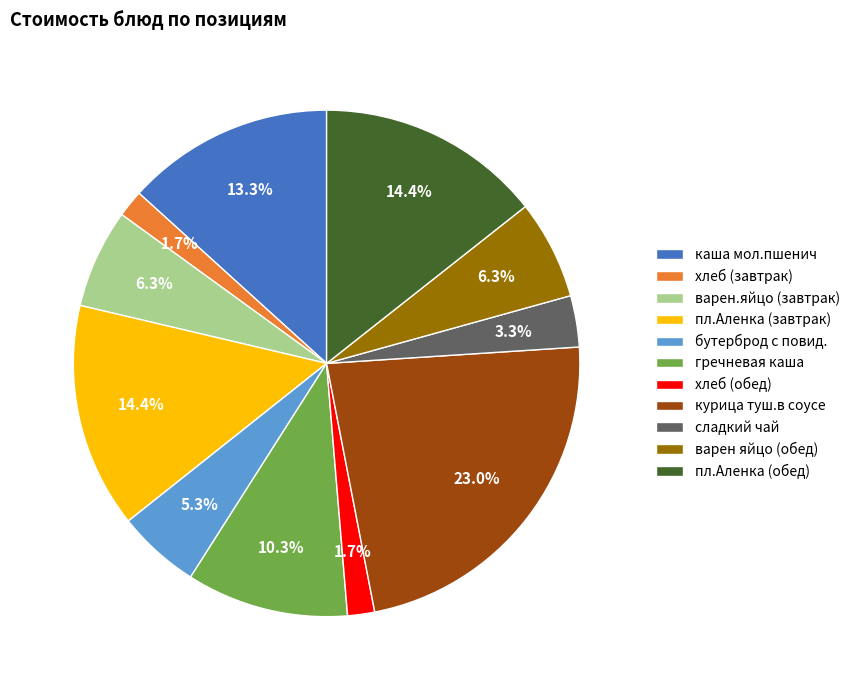

Which has a higher value, варен.яйцо (завтрак) or хлеб (обед)?

варен.яйцо (завтрак)